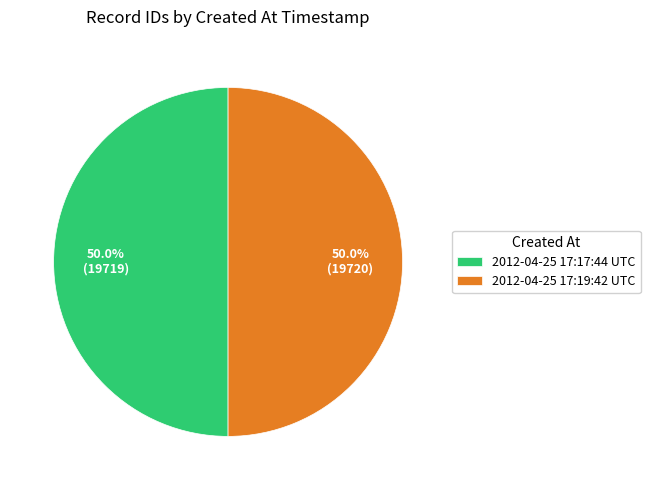

To the nearest percent, what is the average slice percentage?

50%